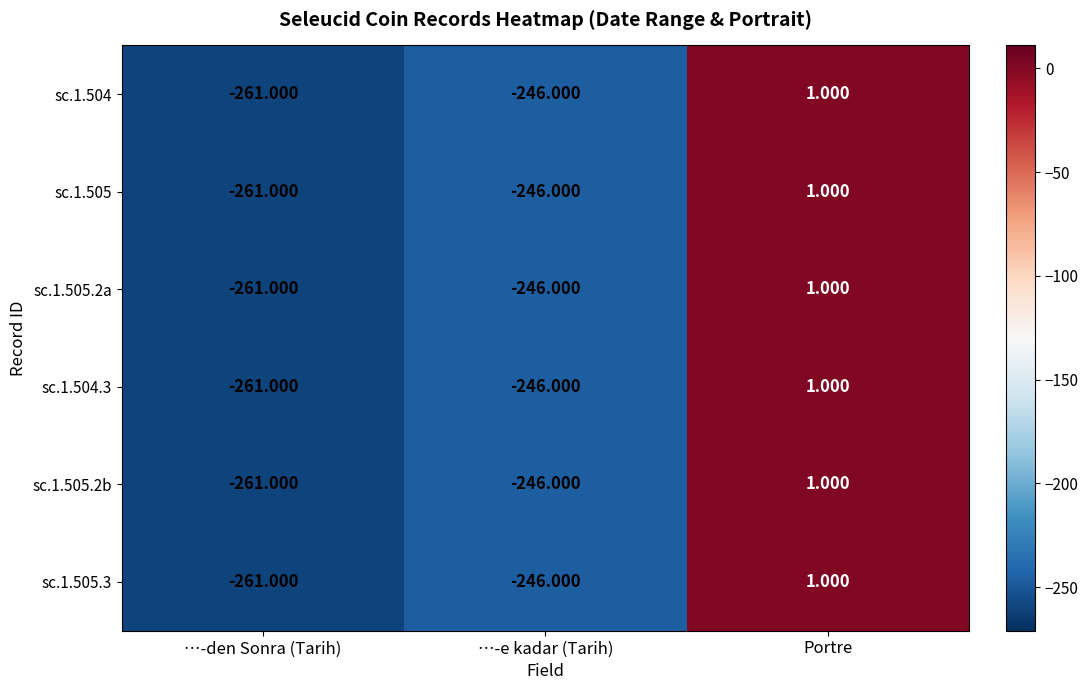

At which label does sc.1.505 first exceed -246?

Portre